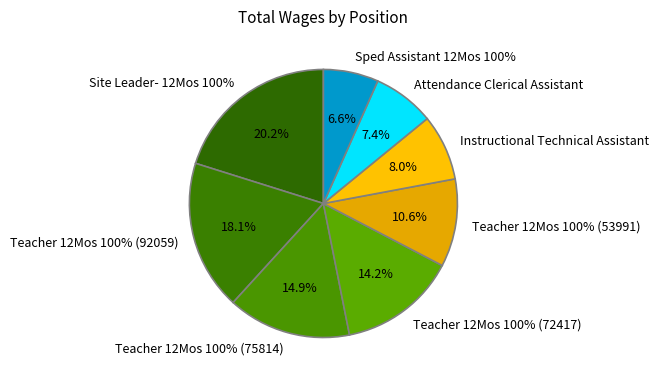

To the nearest percent, what percentage of the pie is Sped Assistant 12Mos 100%?

7%